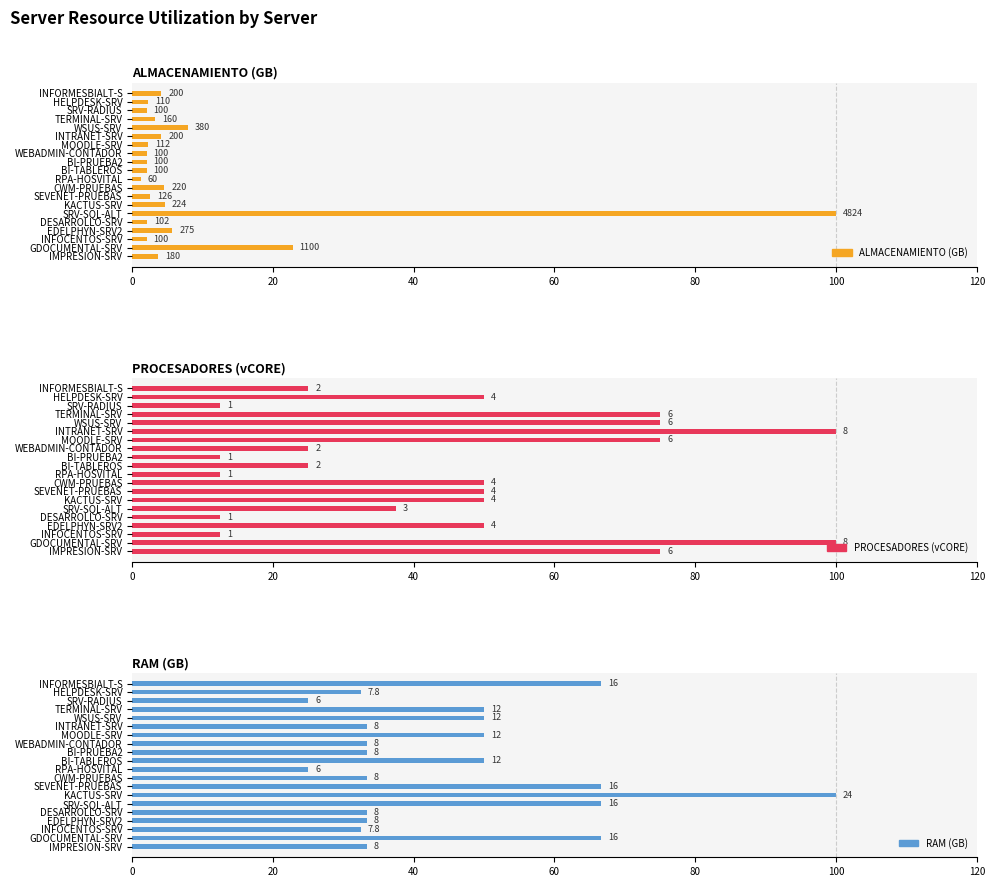

Which series has the largest total across all categories?

PROCESADORES (vCORE)